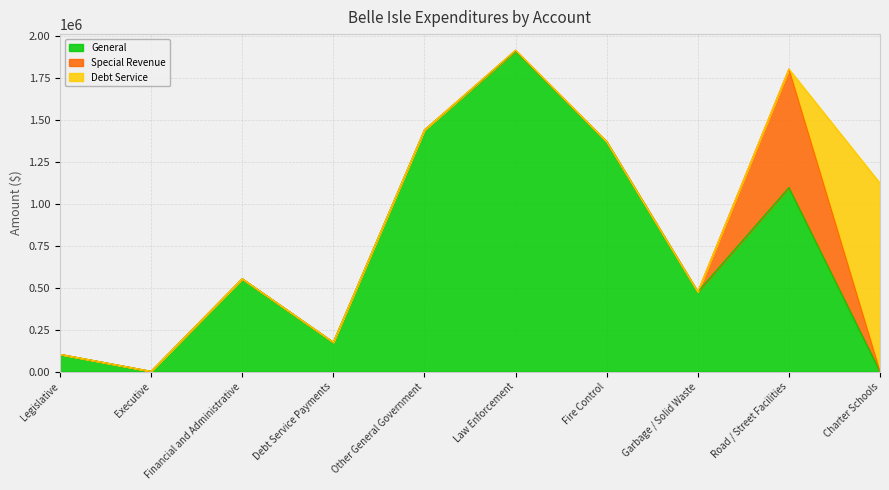

What is the total value across all series at Charter Schools?

1123944